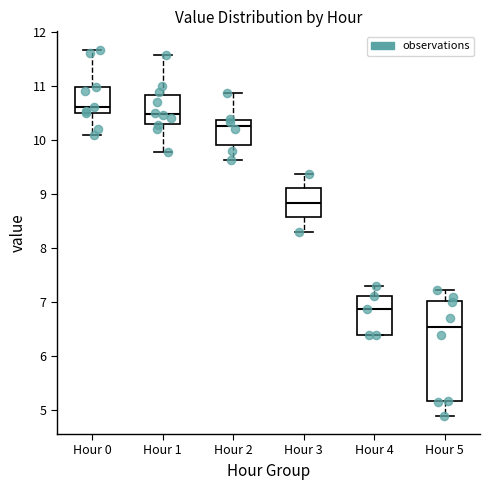

Where is the upper edge of the box for Hour 1 on the y-axis? The values are not printed on the chart, so give them approximately, as read against the axis.

10.8